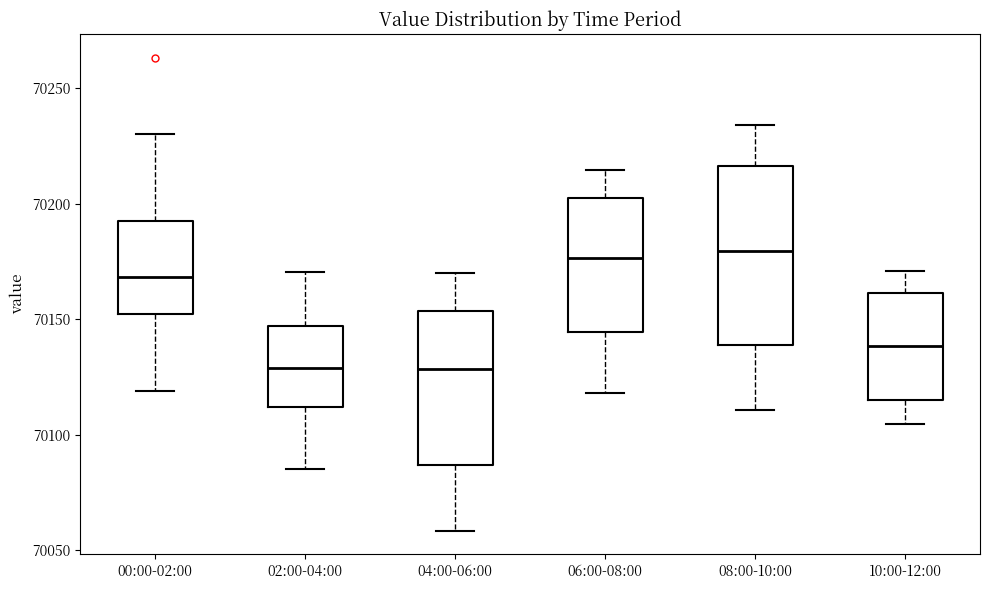

Reading left to right, read every box against the y-axis: the position of its median line, the range the box covers, and the ends of its whiskers. The values are not printed on the chart, so give them approximately, as read against the axis.

00:00-02:00: median 70170, box 70150 to 70190, whiskers 70120 to 70230
02:00-04:00: median 70130, box 70110 to 70145, whiskers 70085 to 70170
04:00-06:00: median 70130, box 70085 to 70155, whiskers 70060 to 70170
06:00-08:00: median 70175, box 70145 to 70200, whiskers 70120 to 70215
08:00-10:00: median 70180, box 70140 to 70215, whiskers 70110 to 70235
10:00-12:00: median 70140, box 70115 to 70160, whiskers 70105 to 70170